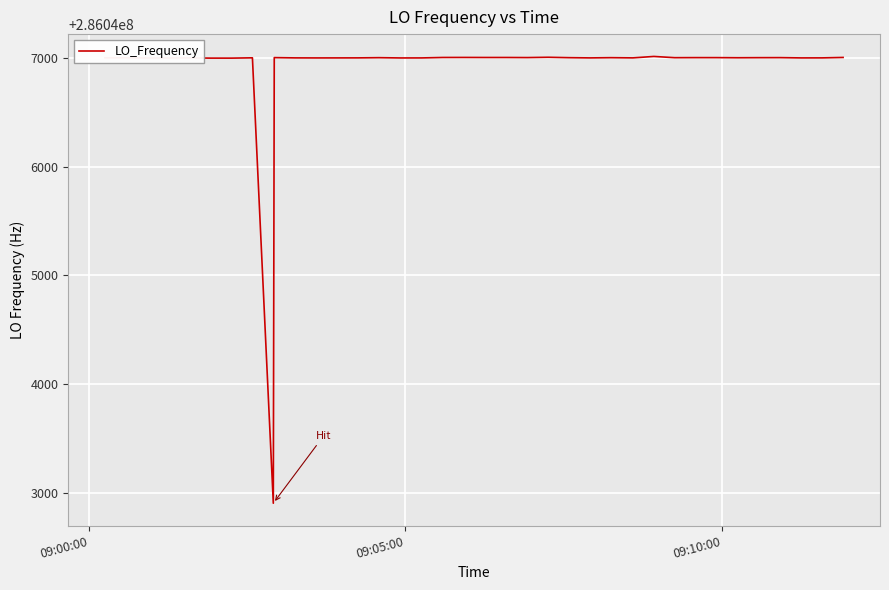

How many lines are shown in the chart?

1